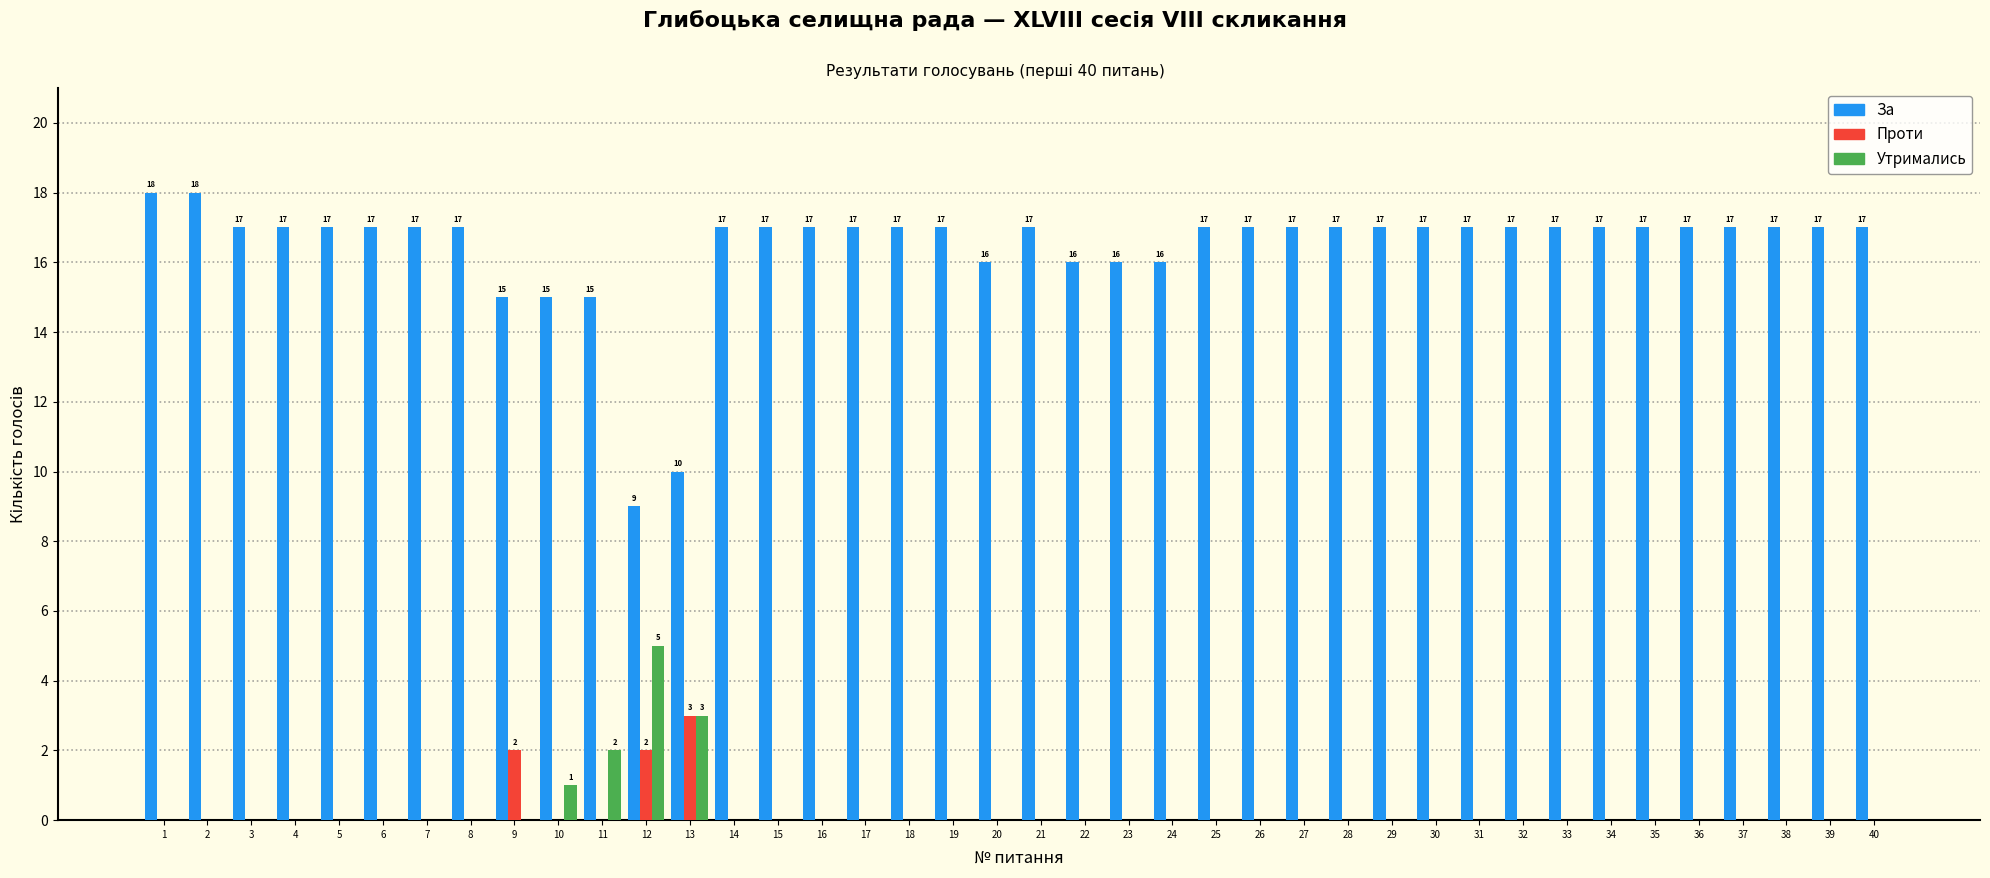

Is it true that Утримались equals -2 at 26?

False